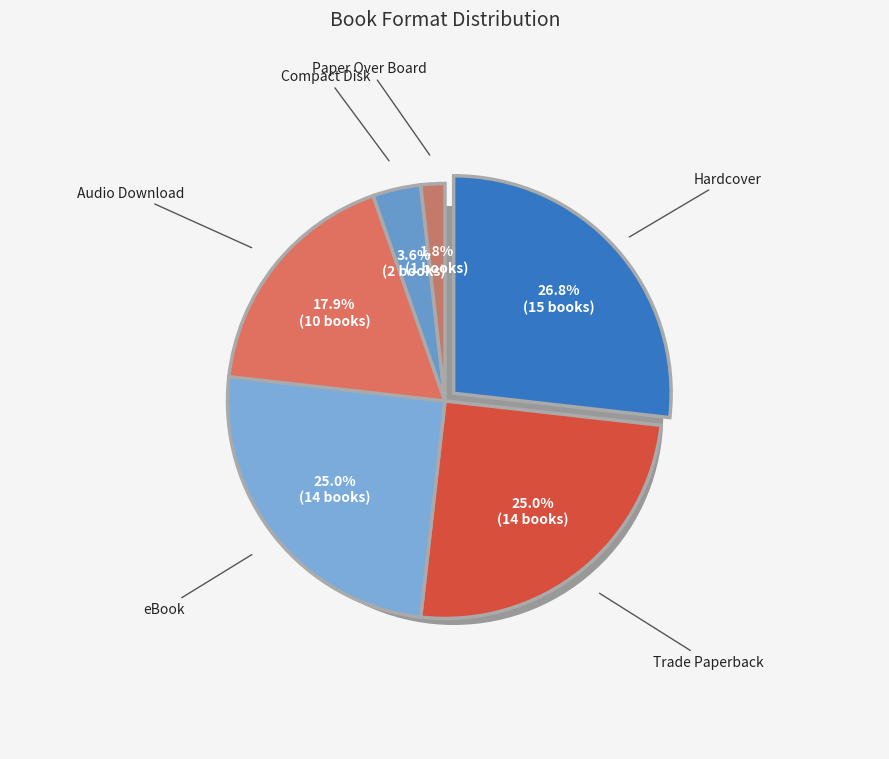

Does Compact Disk represent more than half of the total?

No